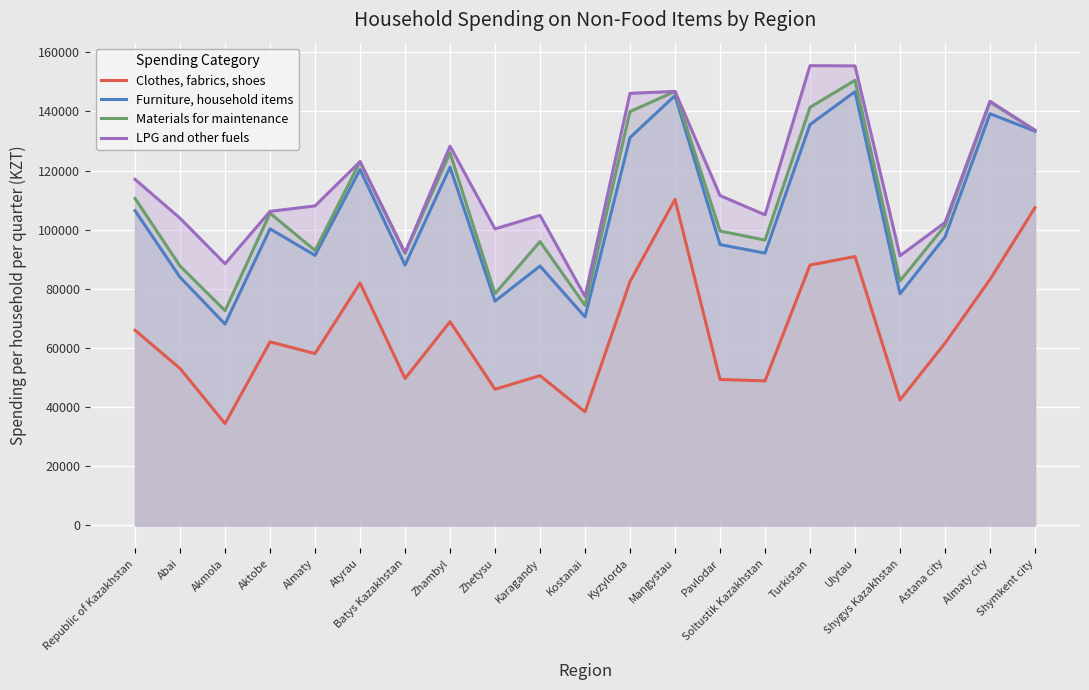

True or false: Furniture, household items and Clothes, fabrics, shoes intersect in this chart.

False